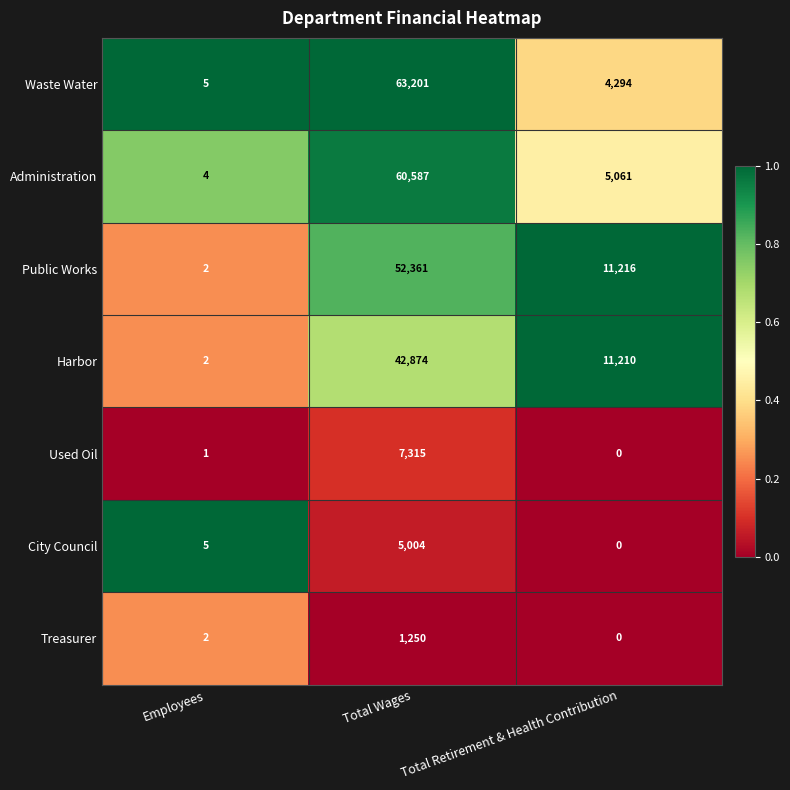

What is the greatest value displayed?

63201